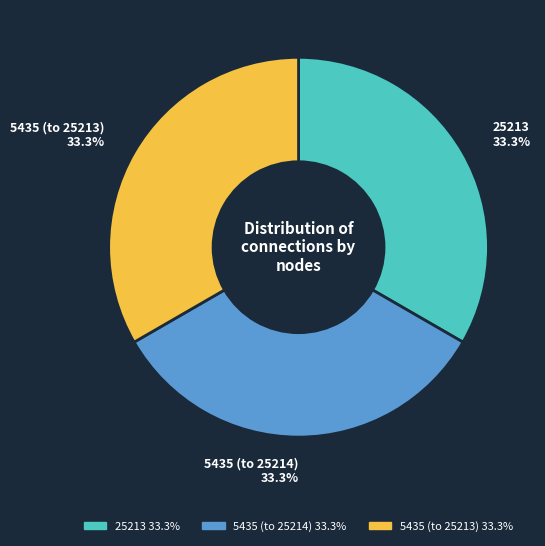

Does any single category account for the majority?

No